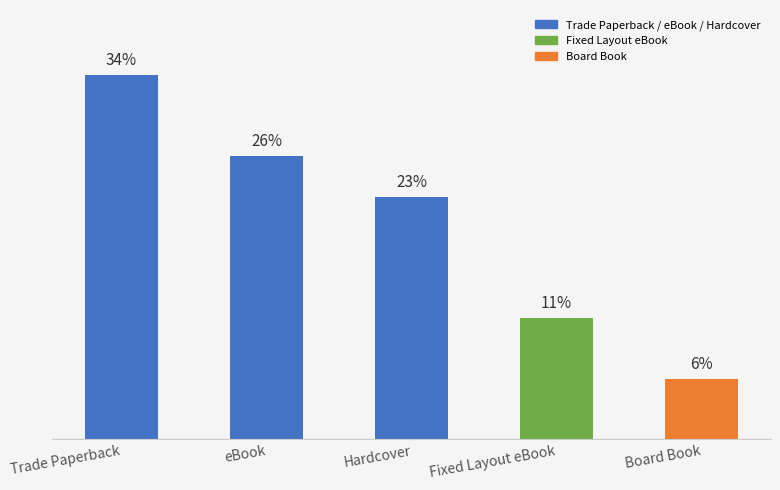

Rank the categories by value from lowest to highest.

Board Book, Fixed Layout eBook, Hardcover, eBook, Trade Paperback